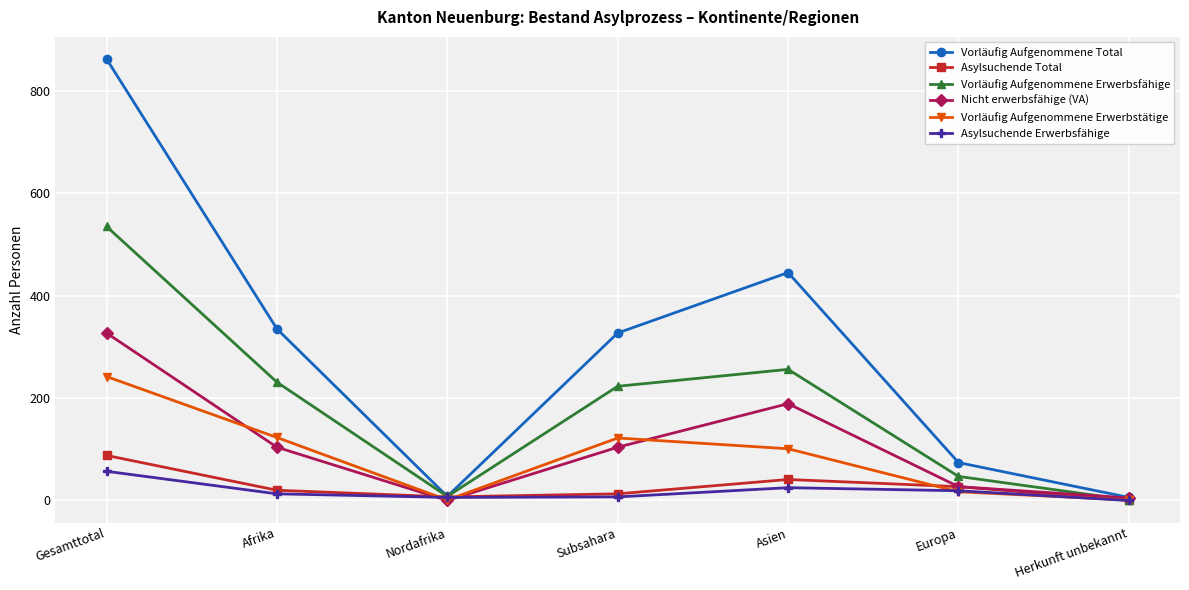

Which label corresponds to the largest value in the chart?

Gesamttotal